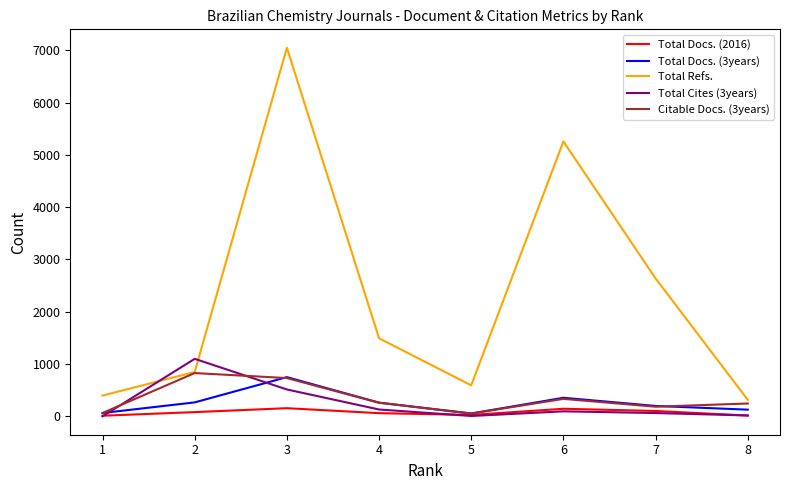

What is the maximum value shown in the chart?

7048